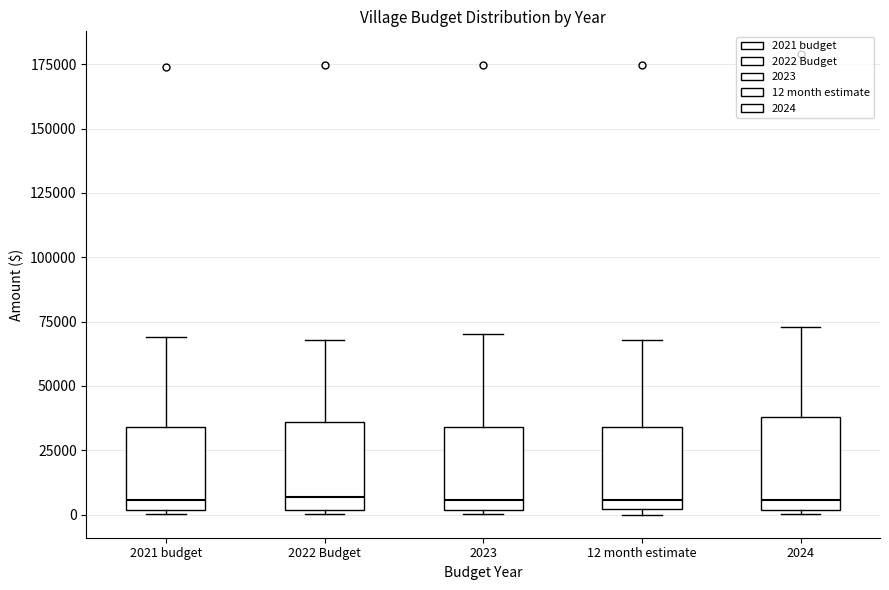

Reading left to right, transcribe this box plot: for each box, give where its median line is, the range the box spans, and where its two whiskers end, as read against the y-axis. The values are not printed on the chart, so give them approximately, as read against the axis.

2021 budget: median 5000, box 0 to 35000, whiskers 0 (just below the box's lower edge) to 70000
2022 Budget: median 5000, box 0 to 35000, whiskers 0 (just below the box's lower edge) to 70000
2023: median 5000, box 0 to 35000, whiskers 0 (just below the box's lower edge) to 70000
12 month estimate: median 5000, box 0 to 35000, whiskers 0 (just below the box's lower edge) to 70000
2024: median 5000, box 0 to 40000, whiskers 0 (just below the box's lower edge) to 75000